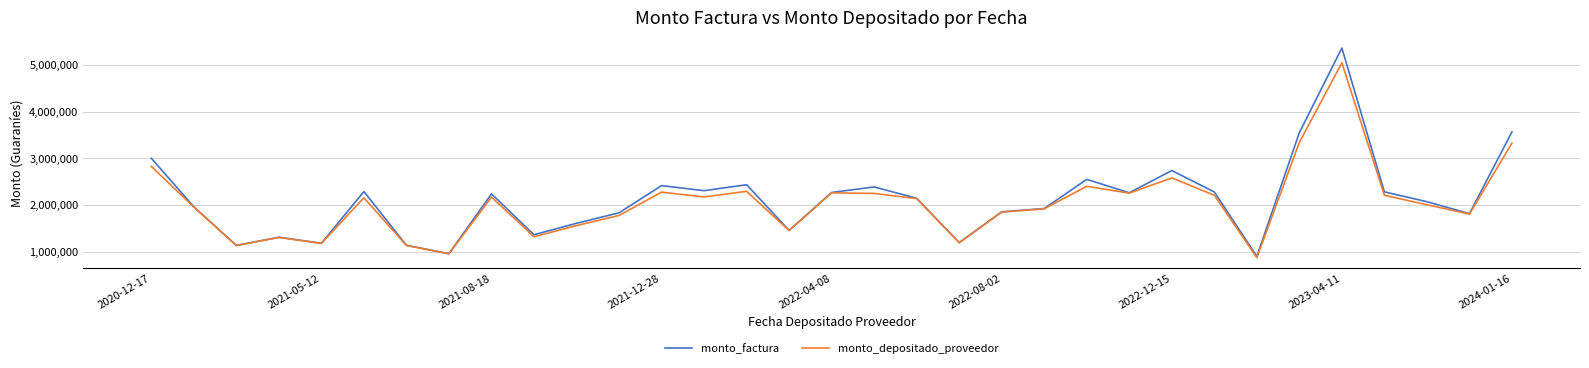

List the series in order of their peak value, lowest first.

monto_depositado_proveedor, monto_factura